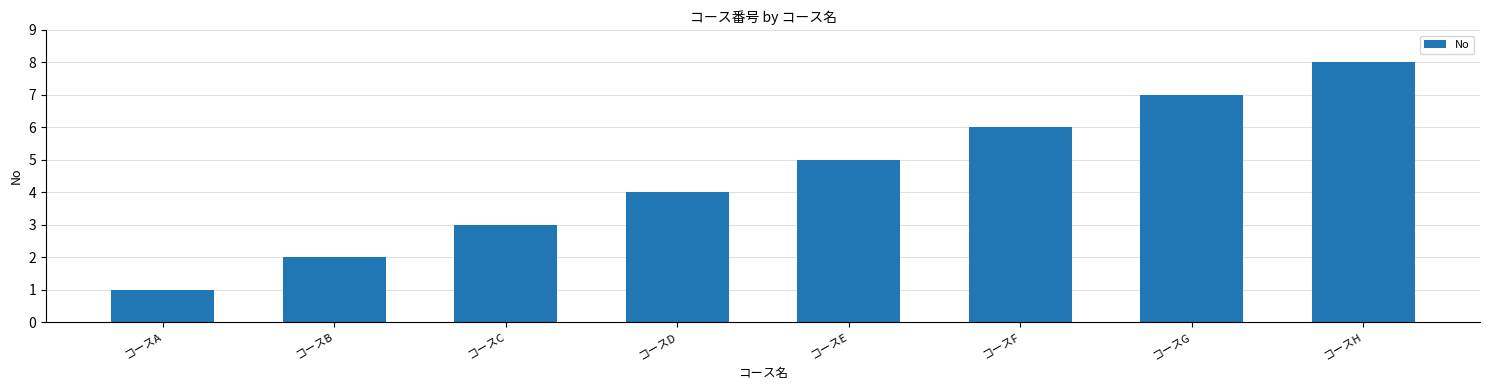

Reading left to right, transcribe all the data shown in this chart.

コースA=1	コースB=2	コースC=3	コースD=4	コースE=5	コースF=6	コースG=7	コースH=8